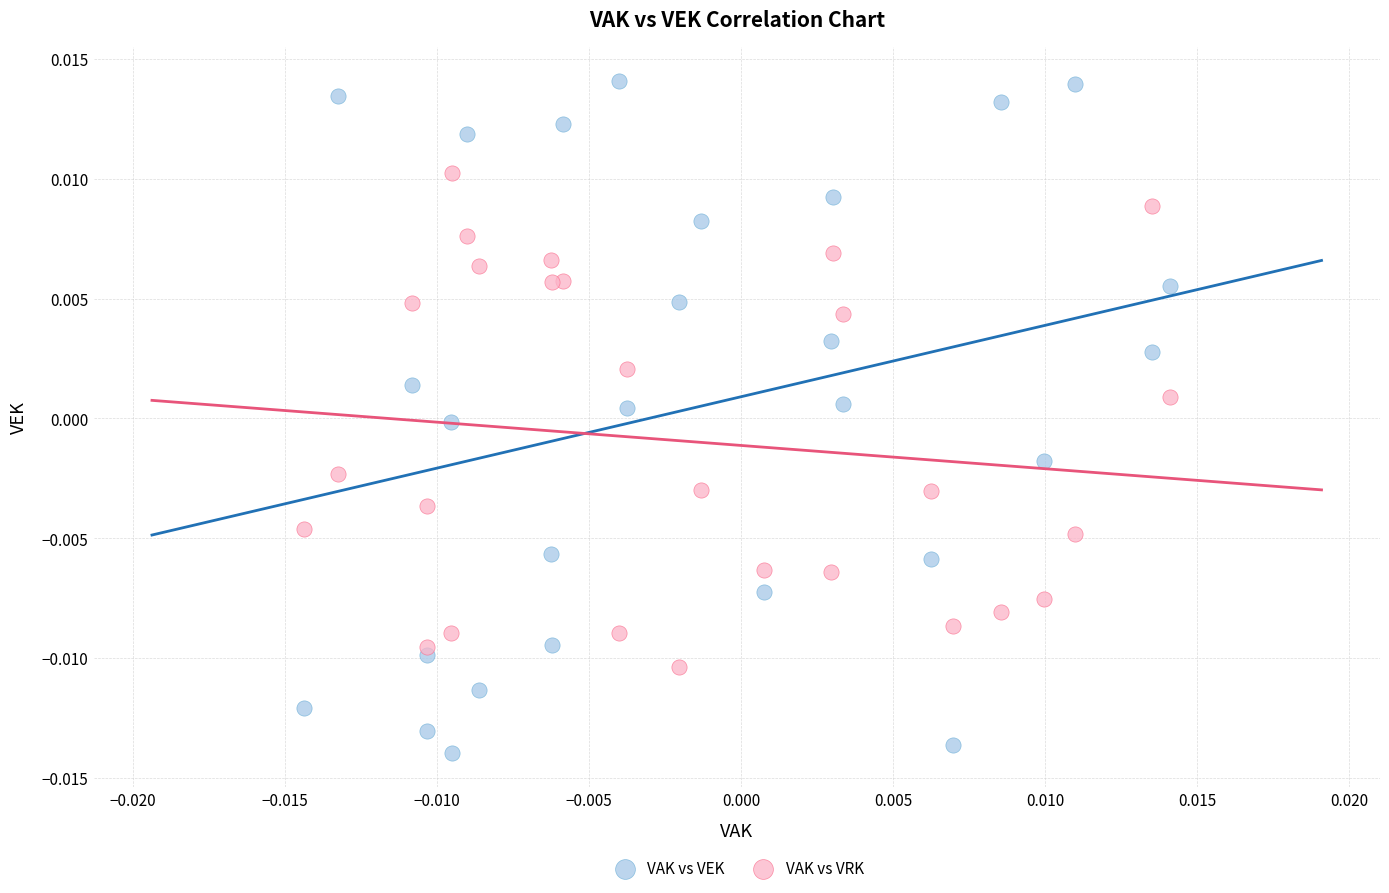

Which series contains the lowest Y value?

VAK vs VEK